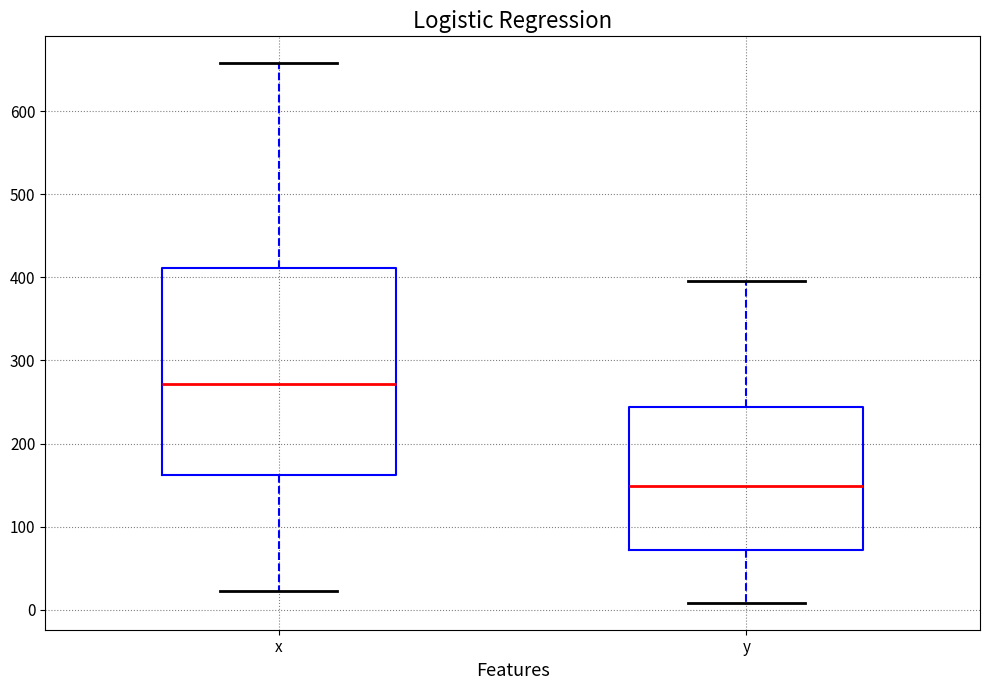

Which box's median line is the lowest?

y